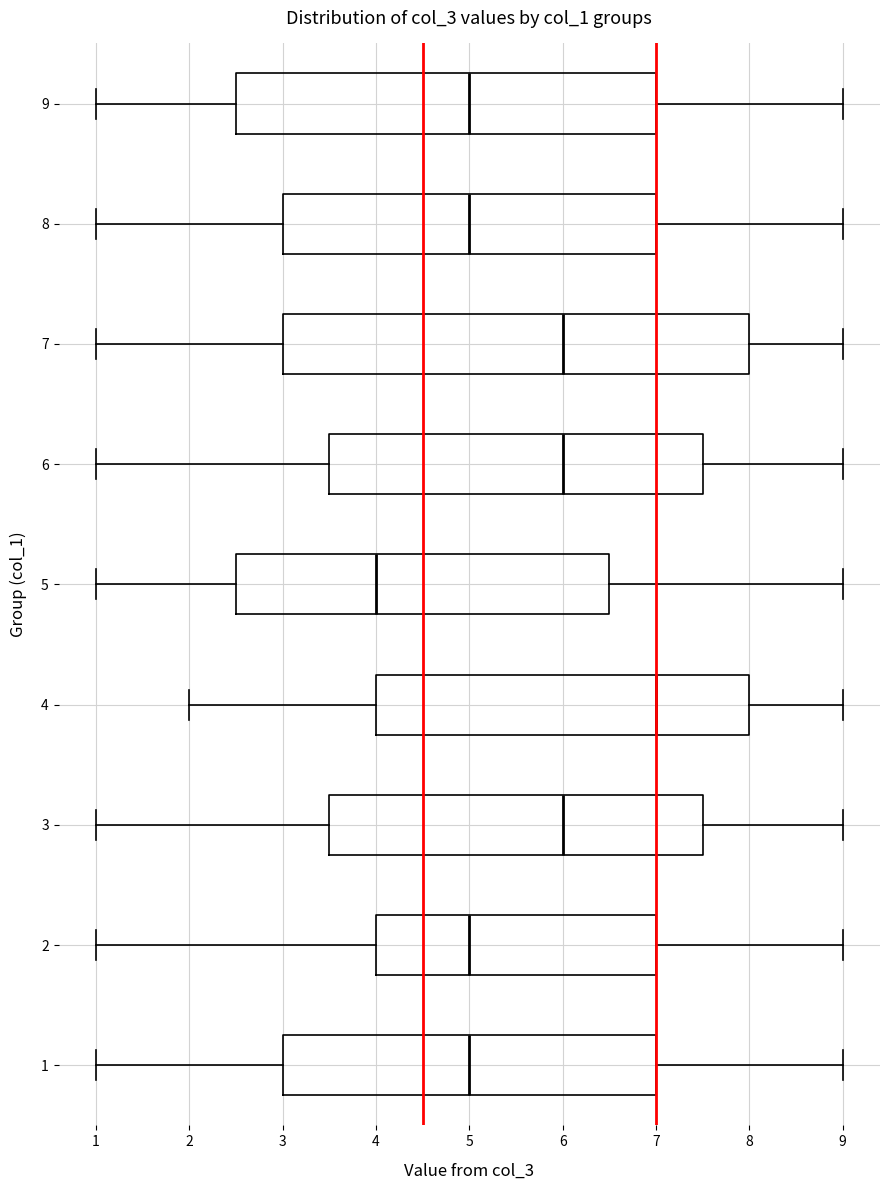

Where does the left whisker of the box at y = 9 end on the x-axis? The values are not printed on the chart, so give them approximately, as read against the axis.

1.0